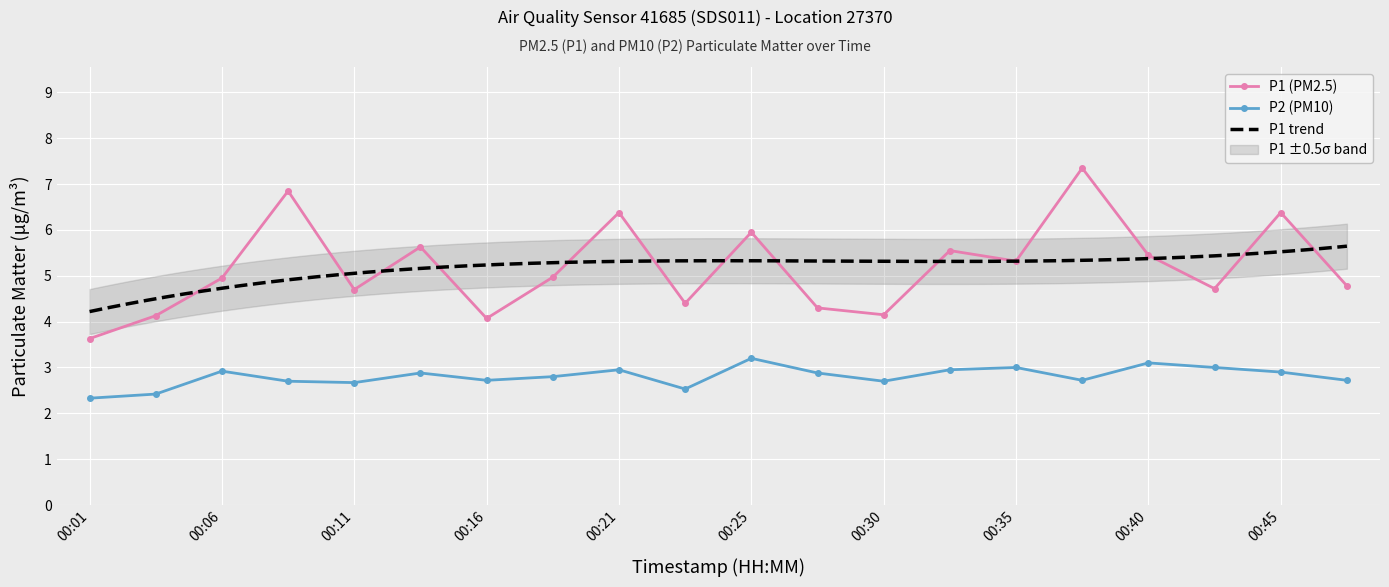

How many interior local peaks does the P1 series have?

7